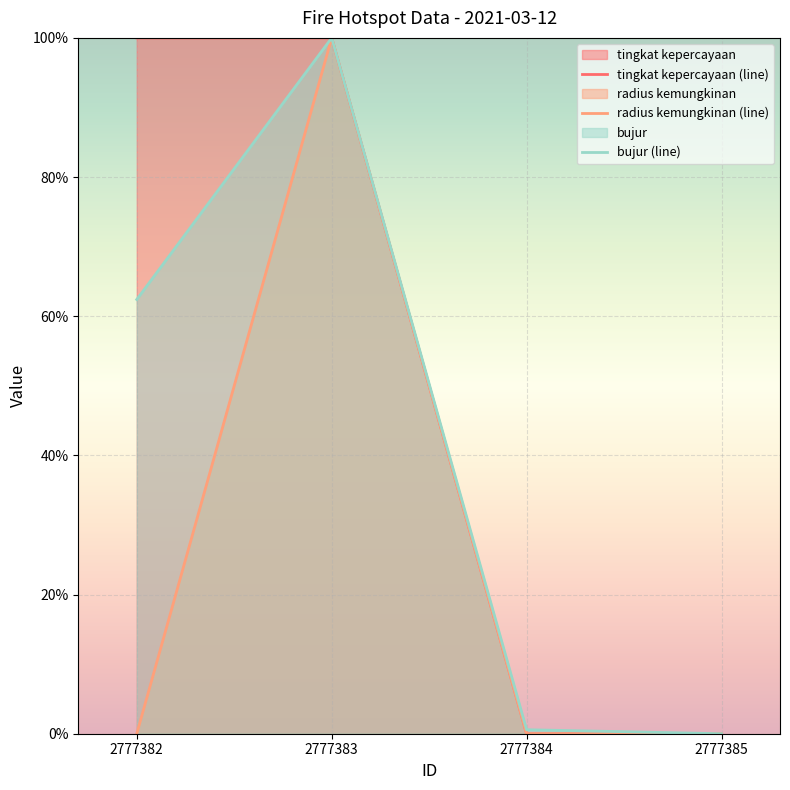

True or false: radius kemungkinan and bujur intersect in this chart.

False